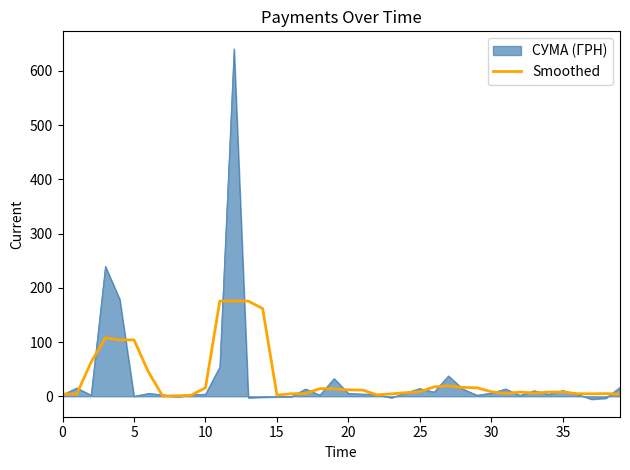

What is the maximum value shown in the chart?

640.7